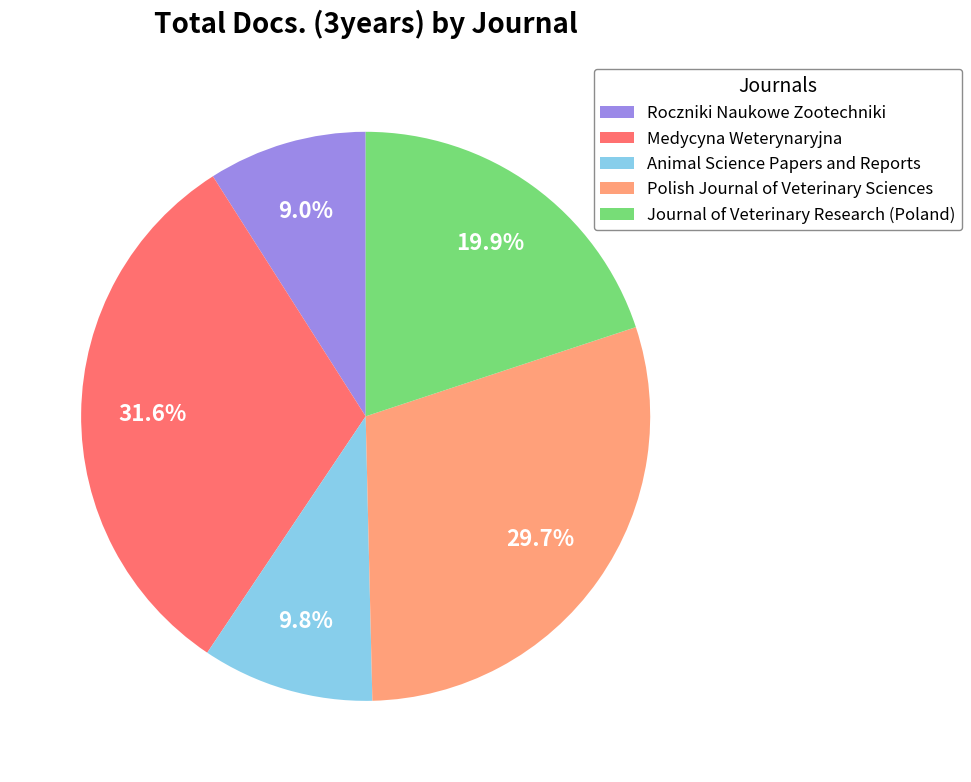

Rank the categories by value from highest to lowest.

Medycyna Weterynaryjna, Polish Journal of Veterinary Sciences, Journal of Veterinary Research (Poland), Animal Science Papers and Reports, Roczniki Naukowe Zootechniki